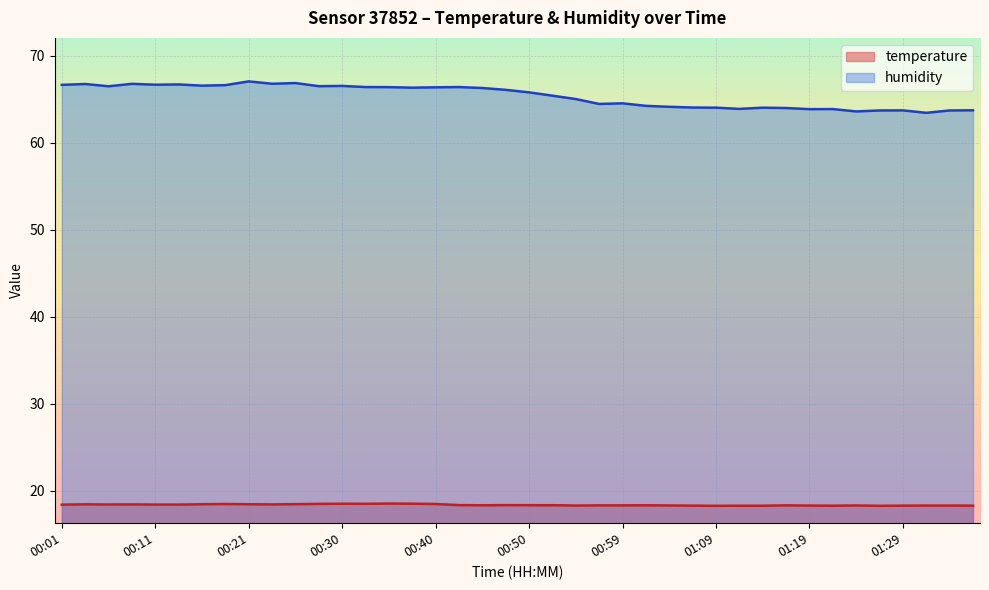

What is the value of the temperature point at the 7th from the left?

18.5